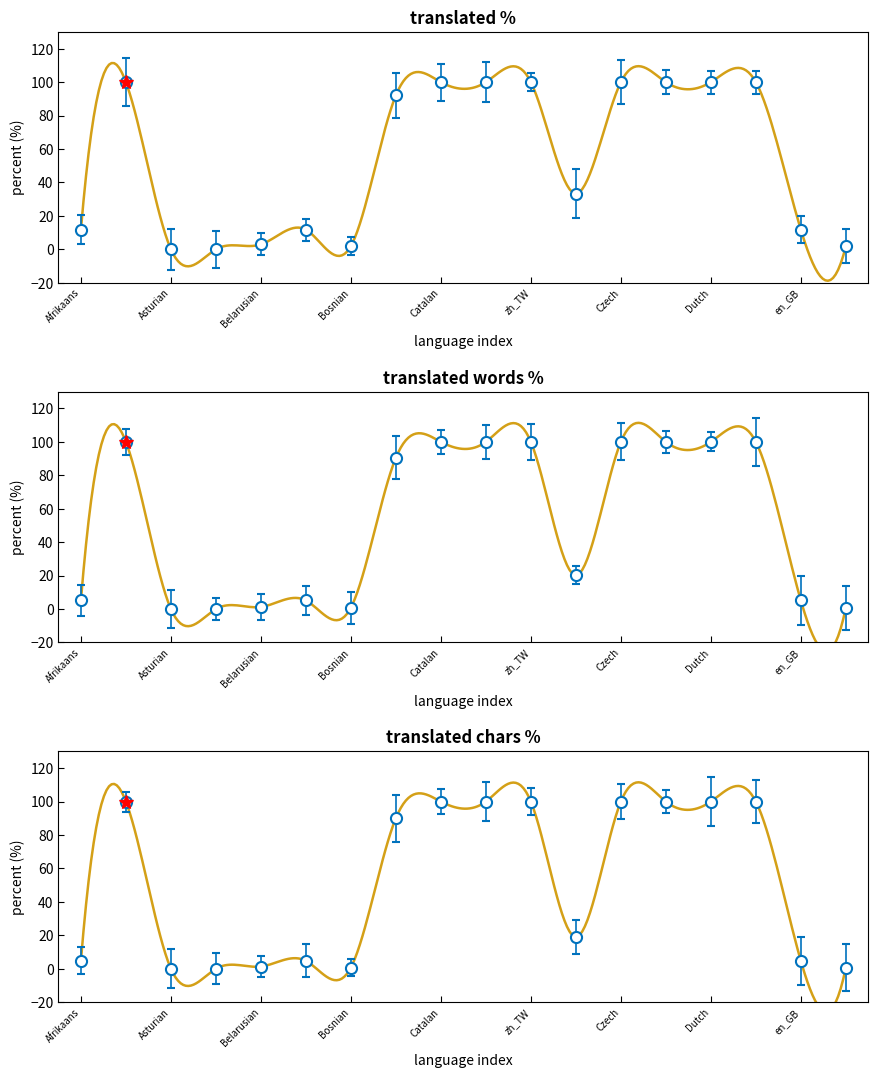

Rank the series at Dutch from highest to lowest value.

translated_percent, translated_words_percent, translated_chars_percent